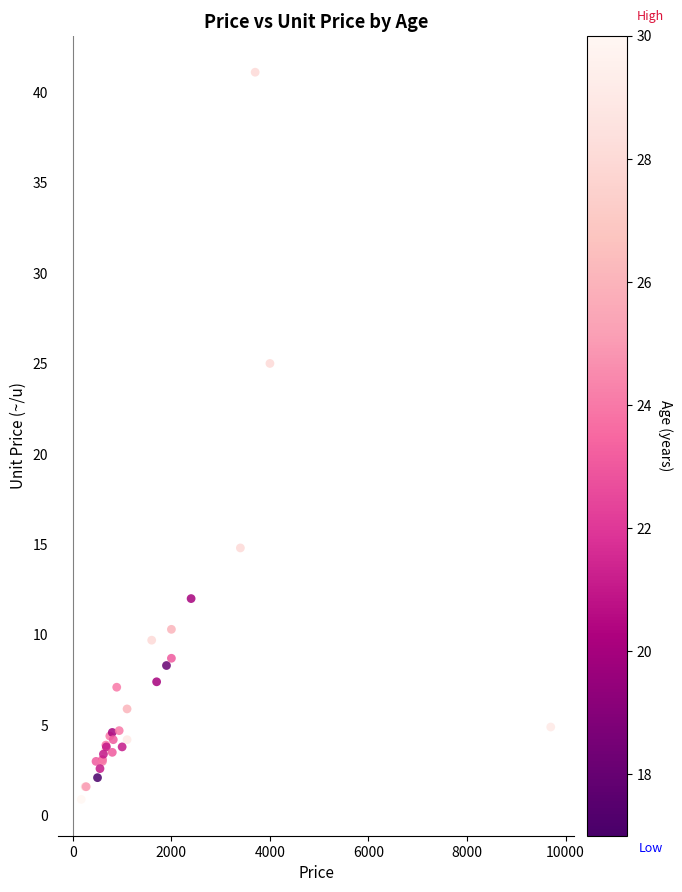

What Y value in the scatter plot is closest to 21?

25.0